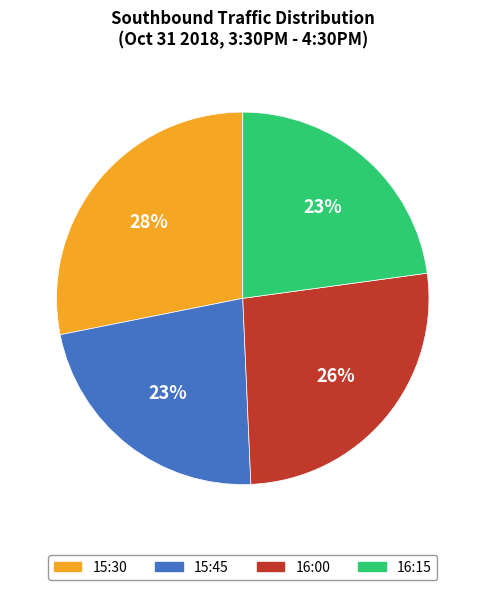

What percentage is the 15:30 slice, to the nearest percent?

28%